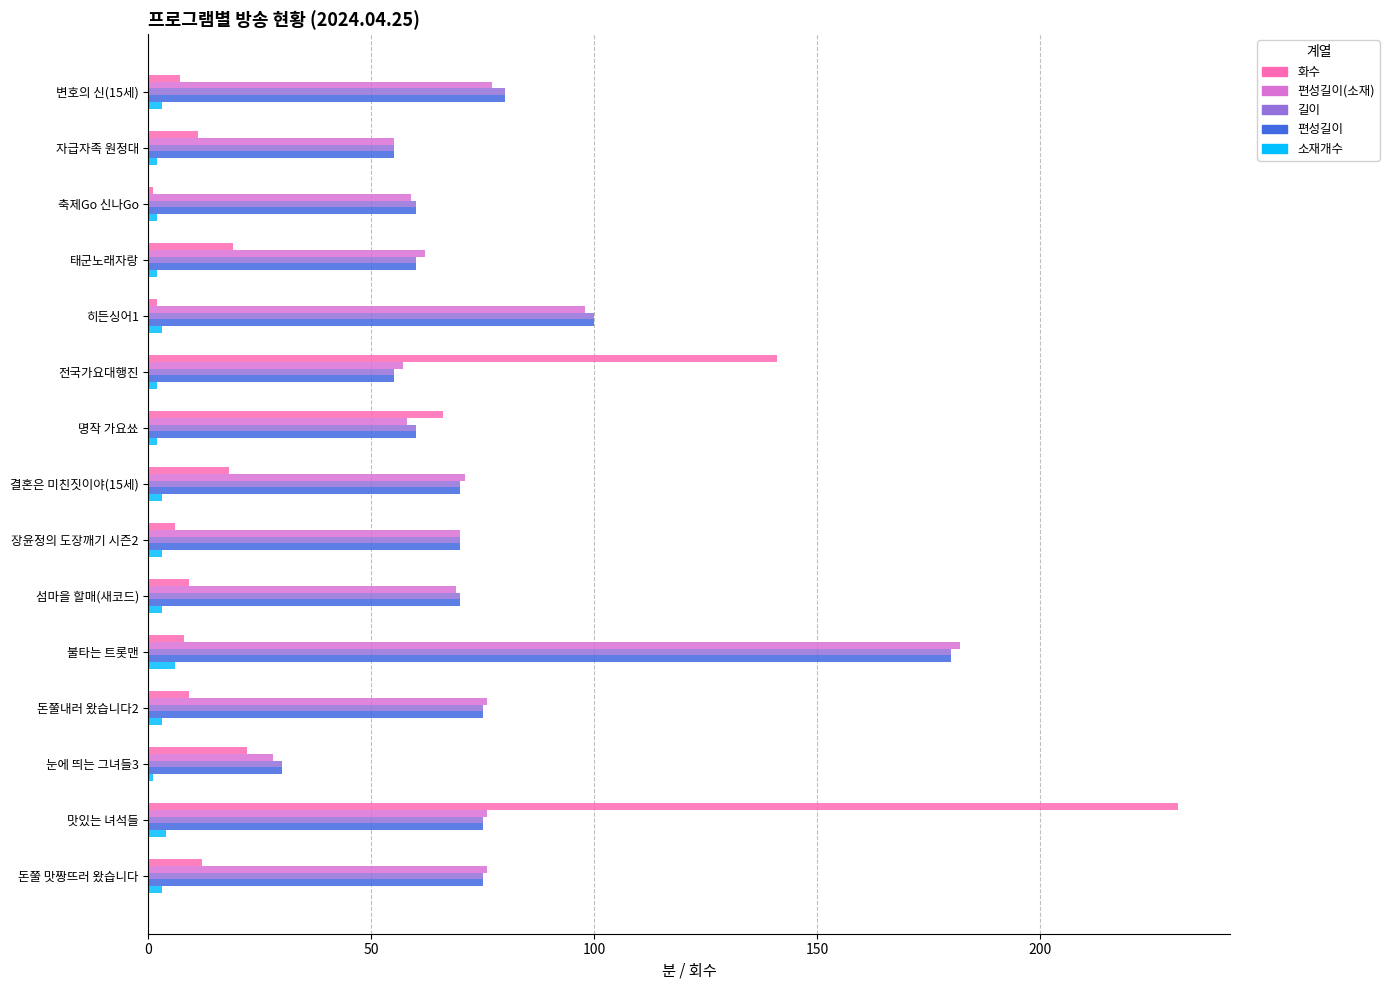

How many series are shown in this chart?

5